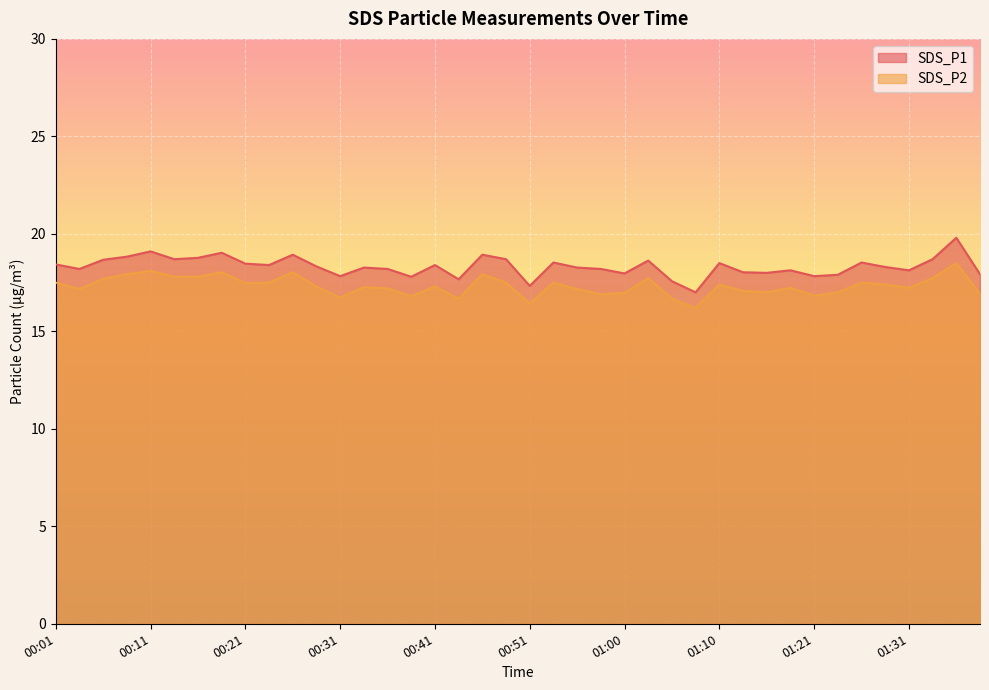

Which series changed the most between 00:11 and 00:33?

SDS_P1